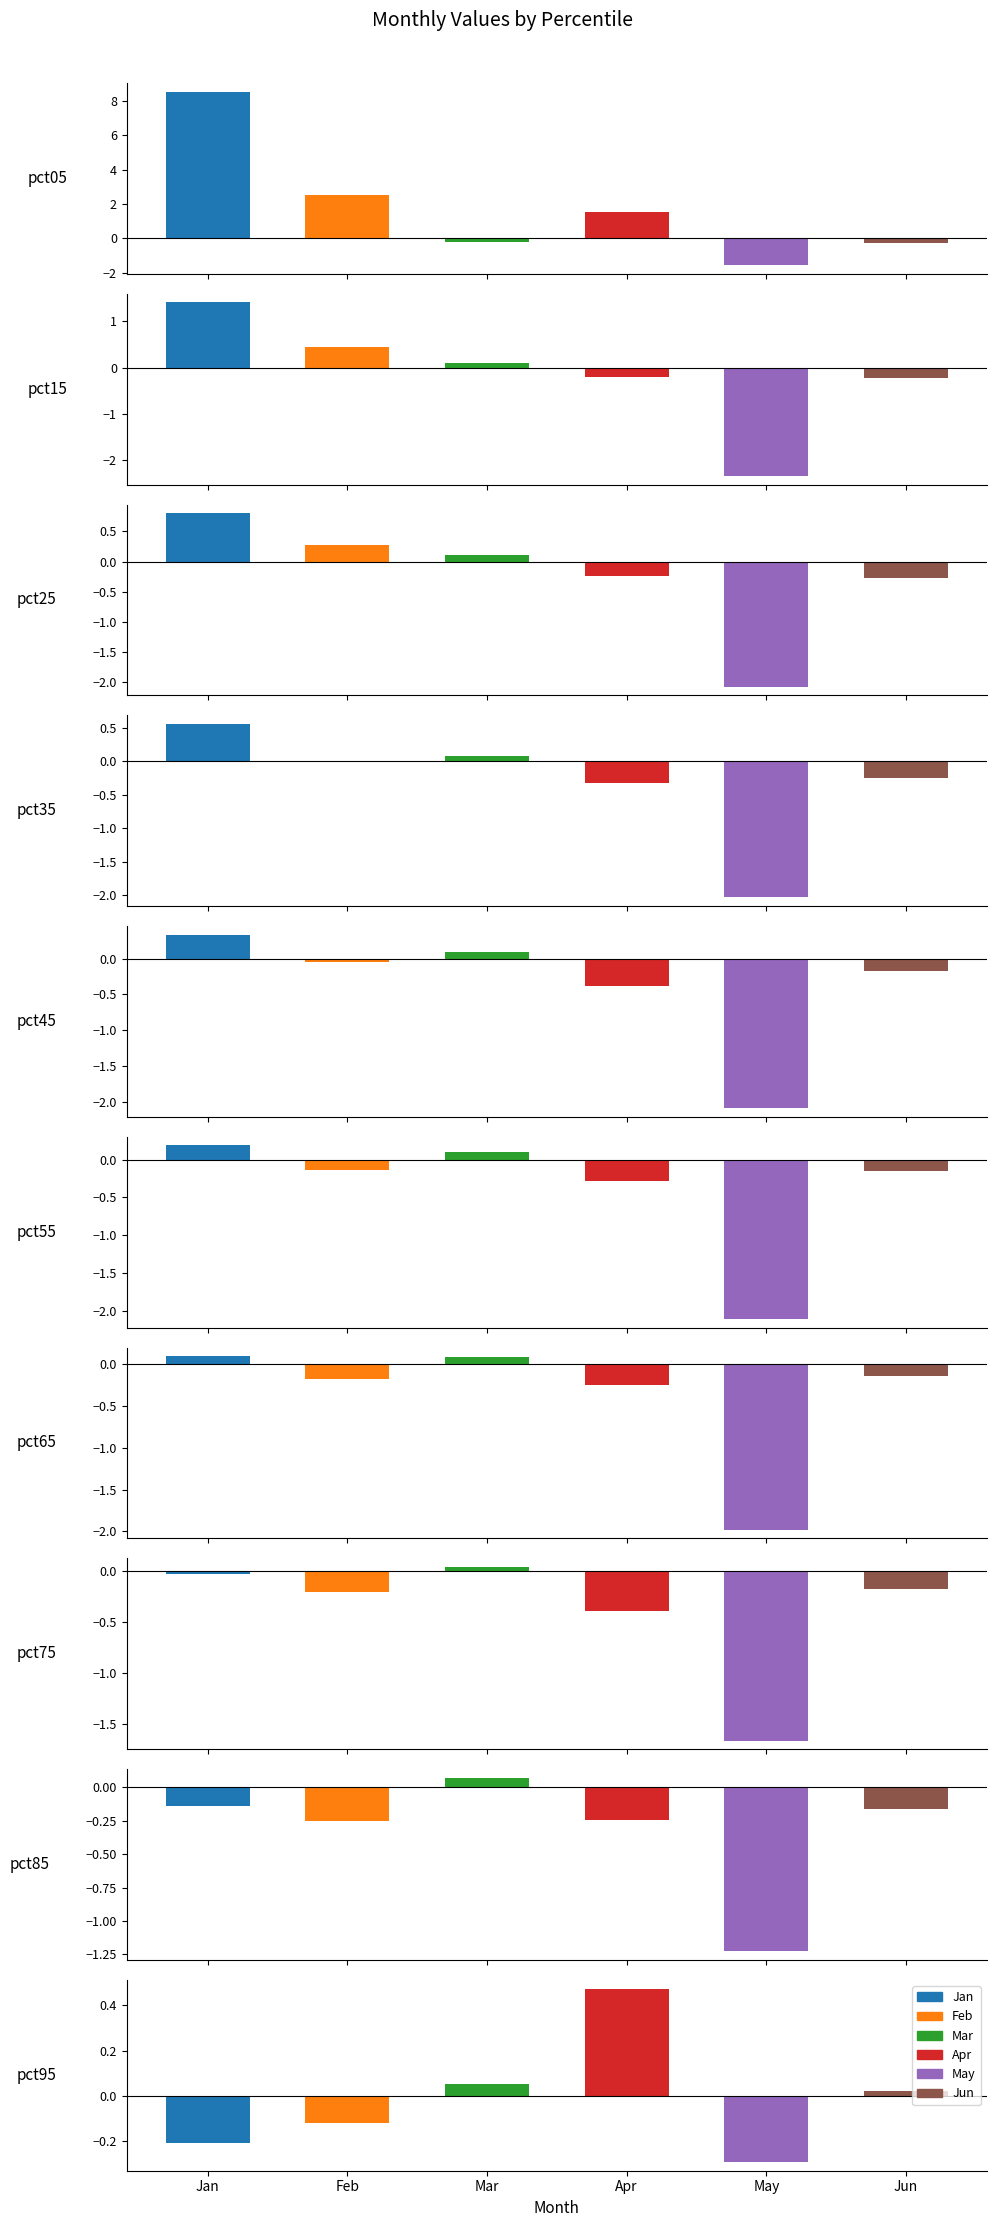

At how many categories does at least one series exceed 7?

1